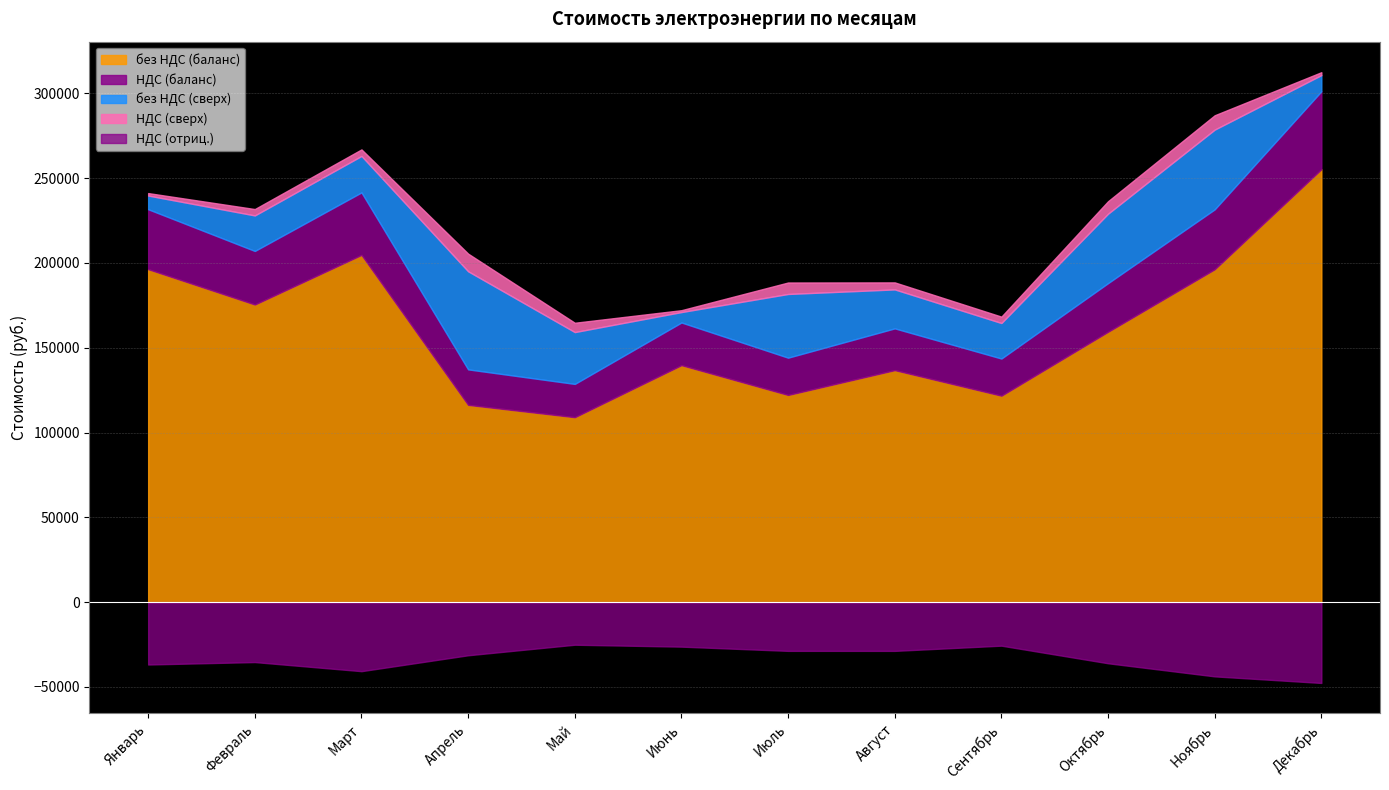

Which category has the highest value across all series?

Декабрь